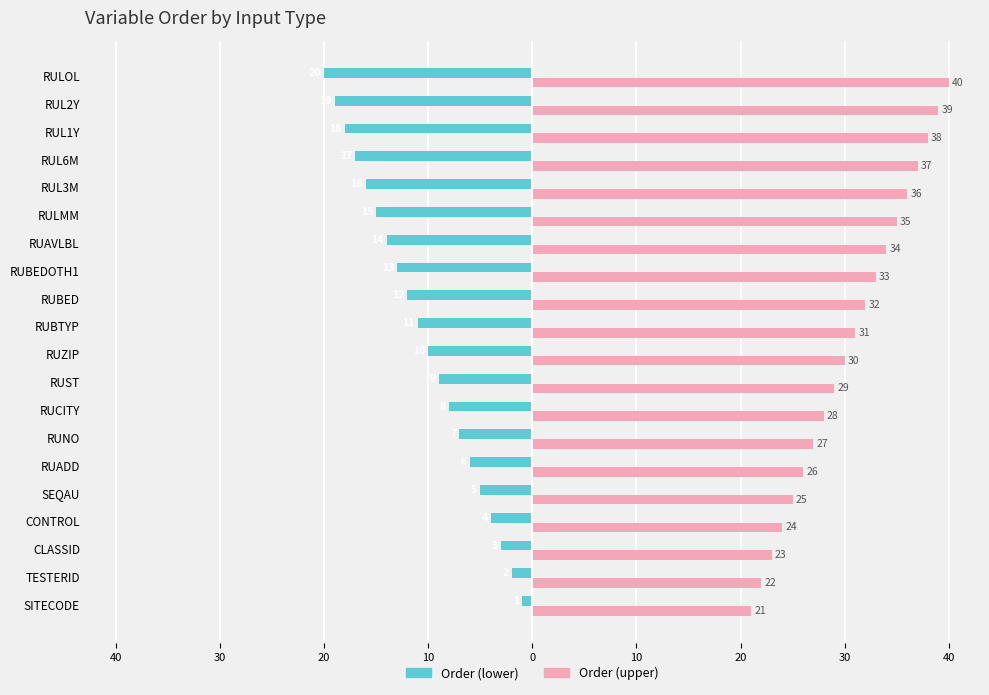

What are all the series names shown in the legend?

Order (lower), Order (upper)